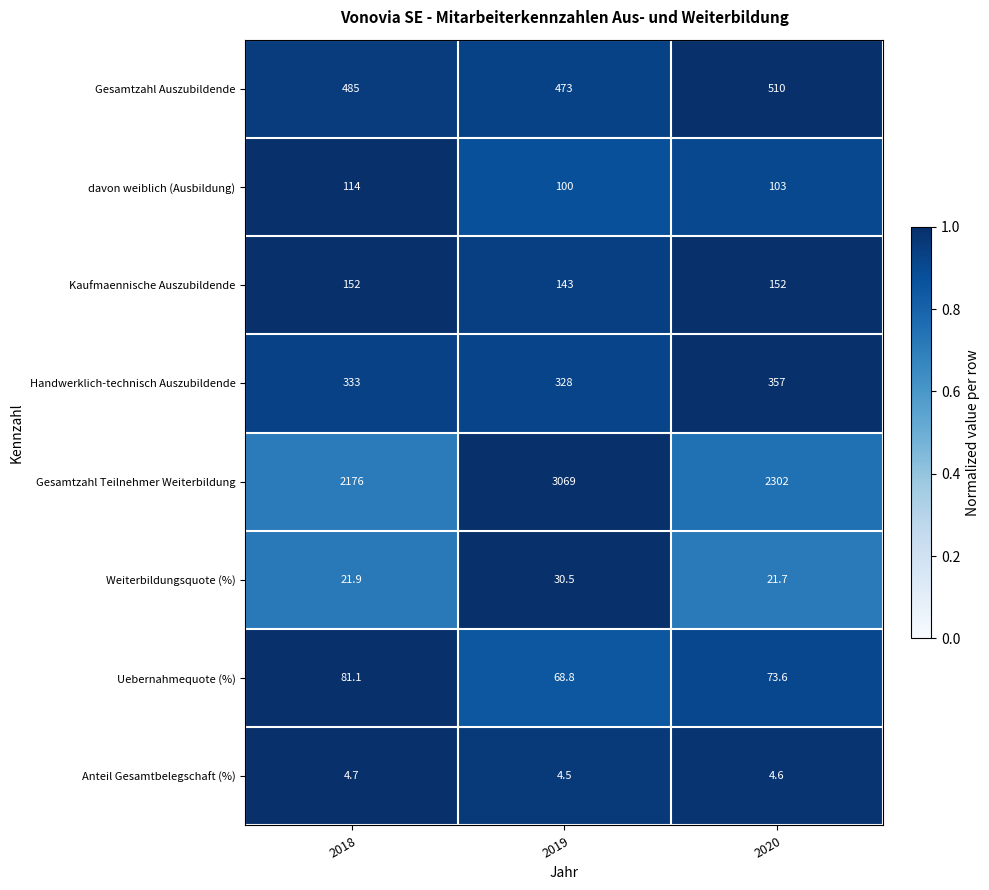

Reading right to left, list all the values displayed in this chart.

Gesamtzahl Auszubildende: 510.0	473.0	485.0
davon weiblich (Ausbildung): 103.0	100.0	114.0
Kaufmaennische Auszubildende: 152.0	143.0	152.0
Handwerklich-technisch Auszubildende: 357.0	328.0	333.0
Gesamtzahl Teilnehmer Weiterbildung: 2302.0	3069.0	2176.0
Weiterbildungsquote (%): 21.7	30.5	21.9
Uebernahmequote (%): 73.6	68.8	81.1
Anteil Gesamtbelegschaft (%): 4.6	4.5	4.7